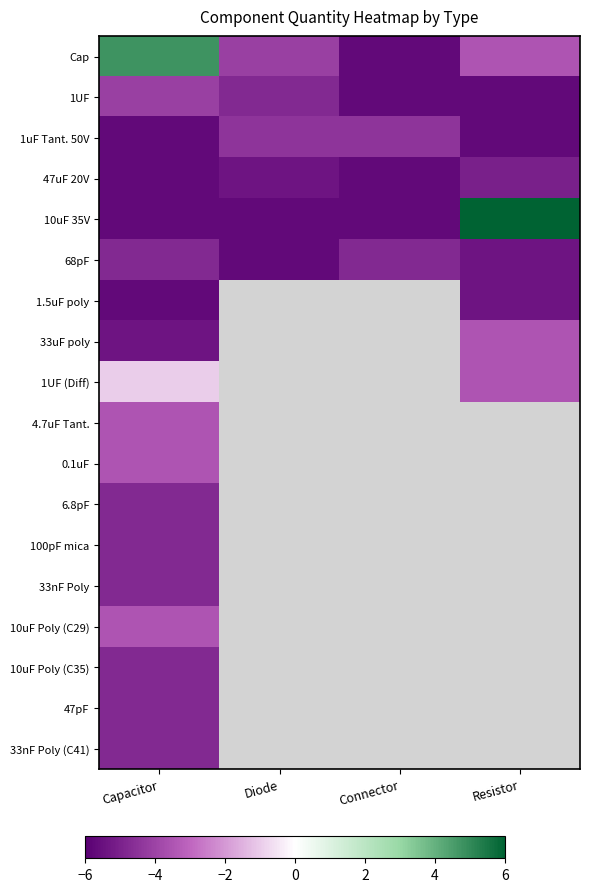

At which label does 1uF Tant. 50V reach its peak?

Diode